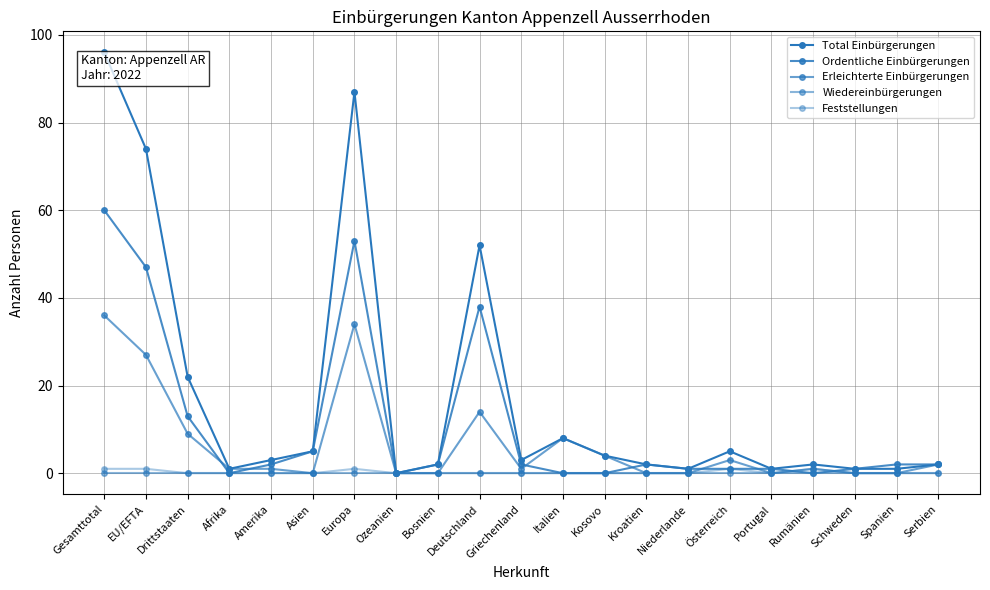

List the series in order of their peak value, highest first.

Total Einbürgerungen, Ordentliche Einbürgerungen, Erleichterte Einbürgerungen, Feststellungen, Wiedereinbürgerungen